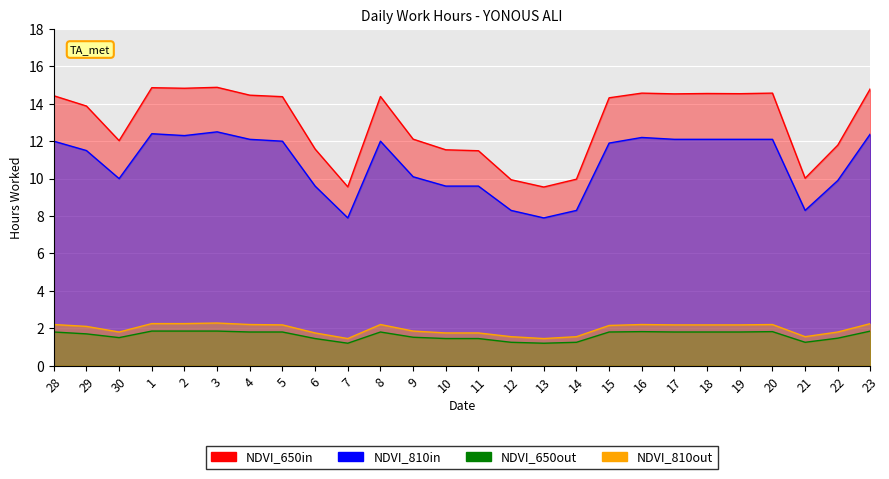

Rank the categories by NDVI_810in value from highest to lowest.

3, 1, 23, 2, 16, 4, 17, 18, 19, 20, 28, 5, 8, 15, 29, 9, 30, 22, 6, 10, 11, 12, 14, 21, 7, 13